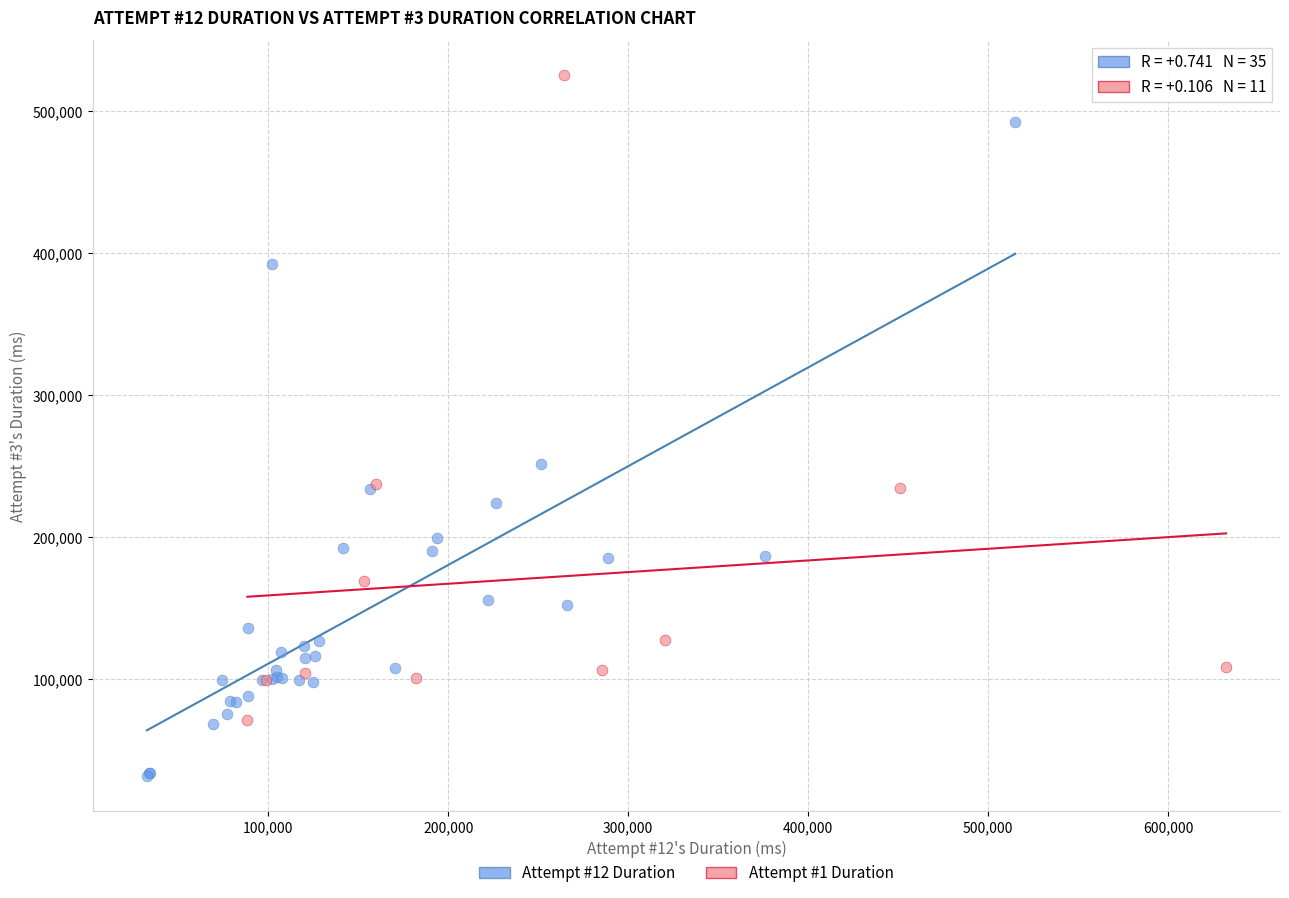

Which series reaches the minimum Y coordinate?

Attempt #12 Duration